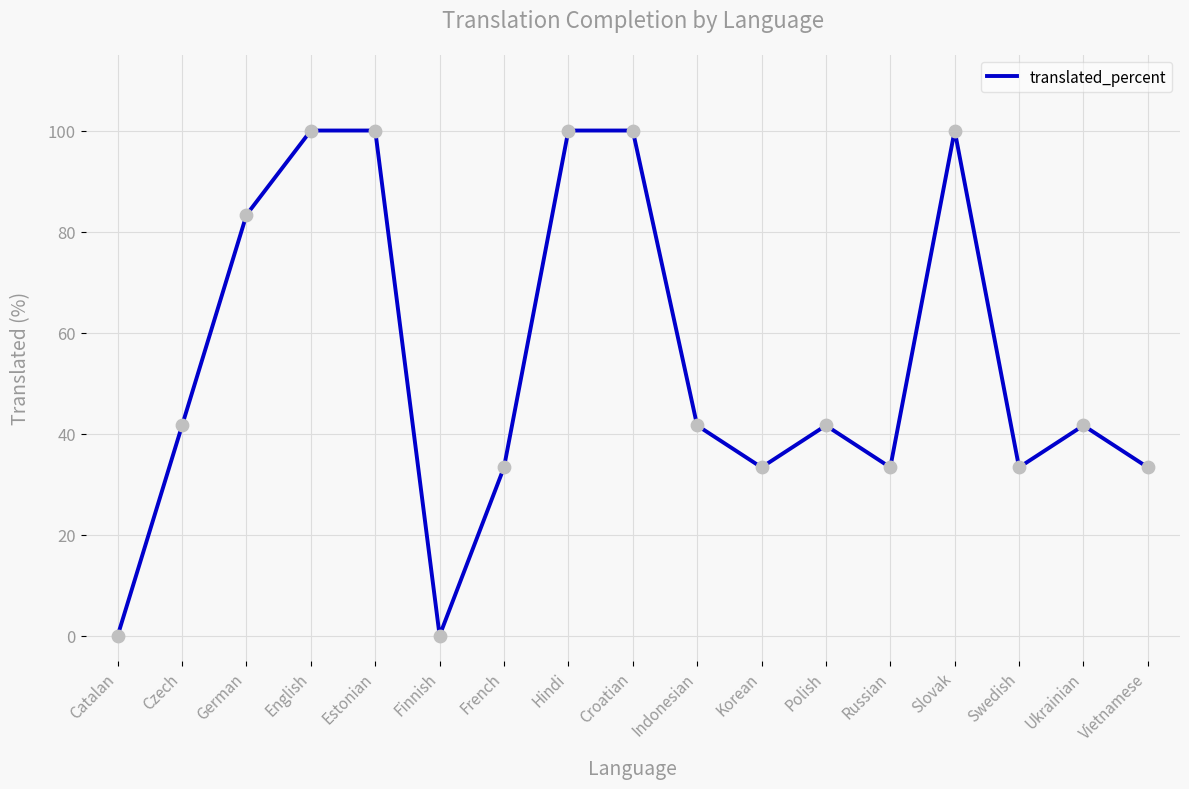

Which has a higher value, Indonesian or Estonian?

Estonian